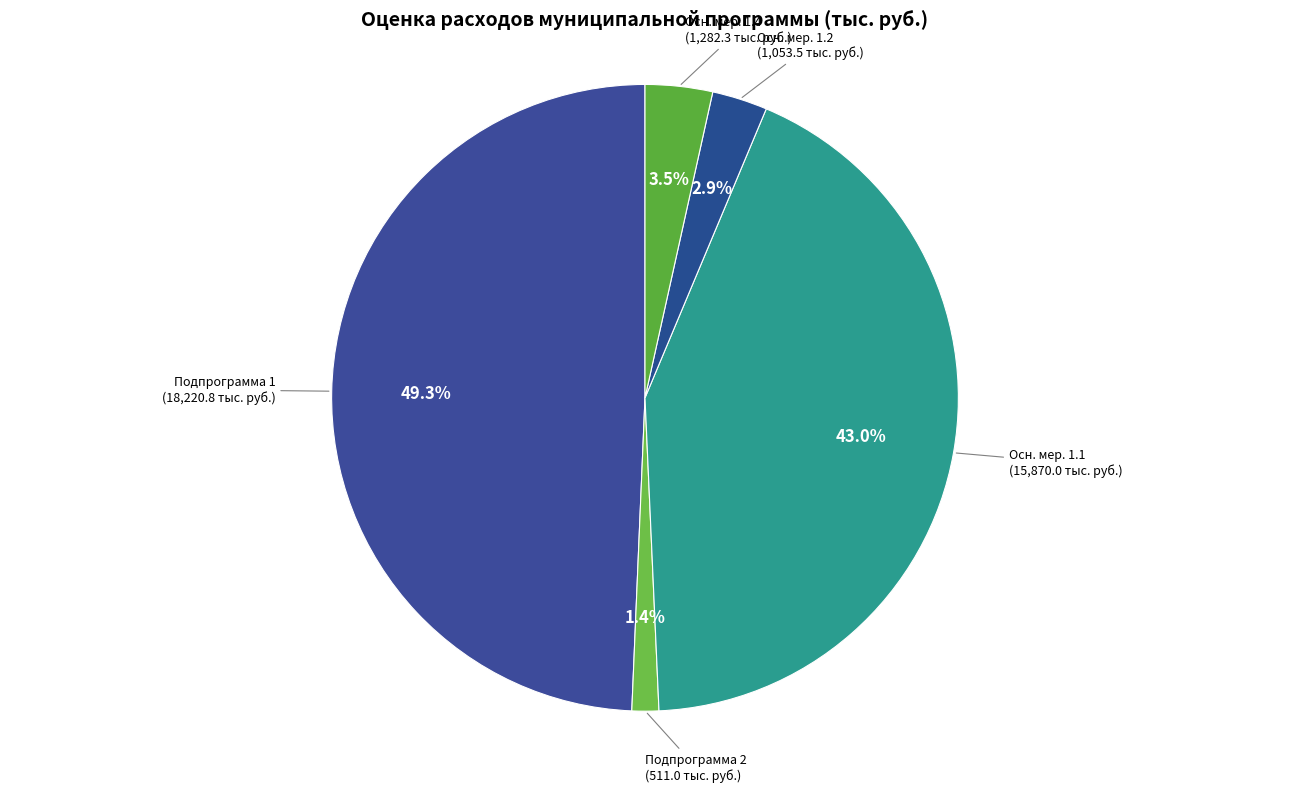

How much of the chart is everything except Подпрограмма 2?

98.6%